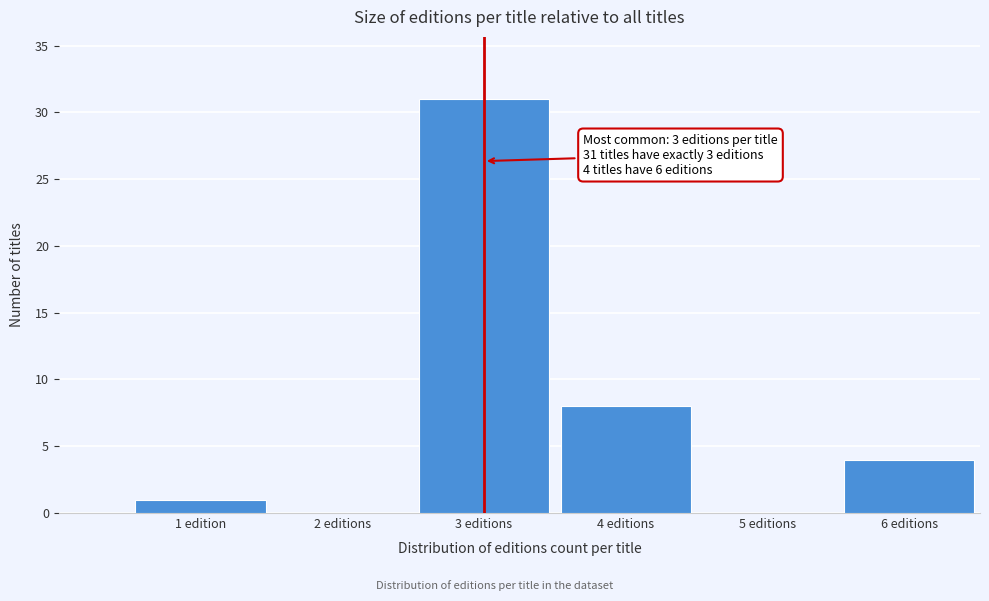

Reading right to left, transcribe all the data shown in this chart.

6 editions=4	5 editions=0	4 editions=8	3 editions=31	2 editions=0	1 edition=1